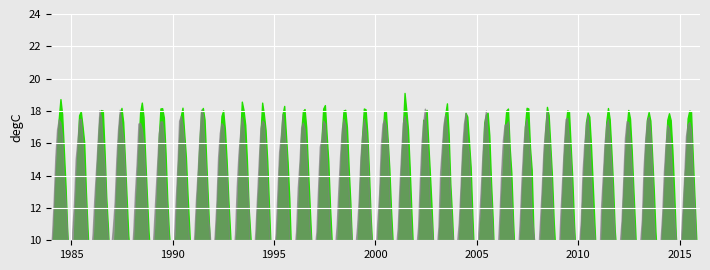

What is the sum of all col_5 values?

1139.3